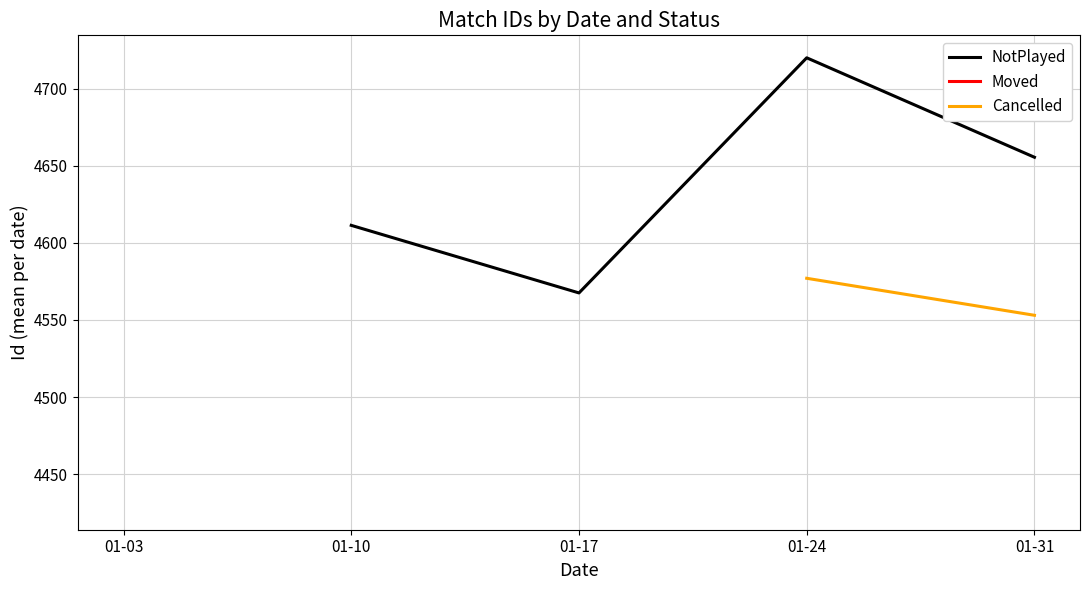

The value of Cancelled at 01-10 is 1272.1. True or false?

False